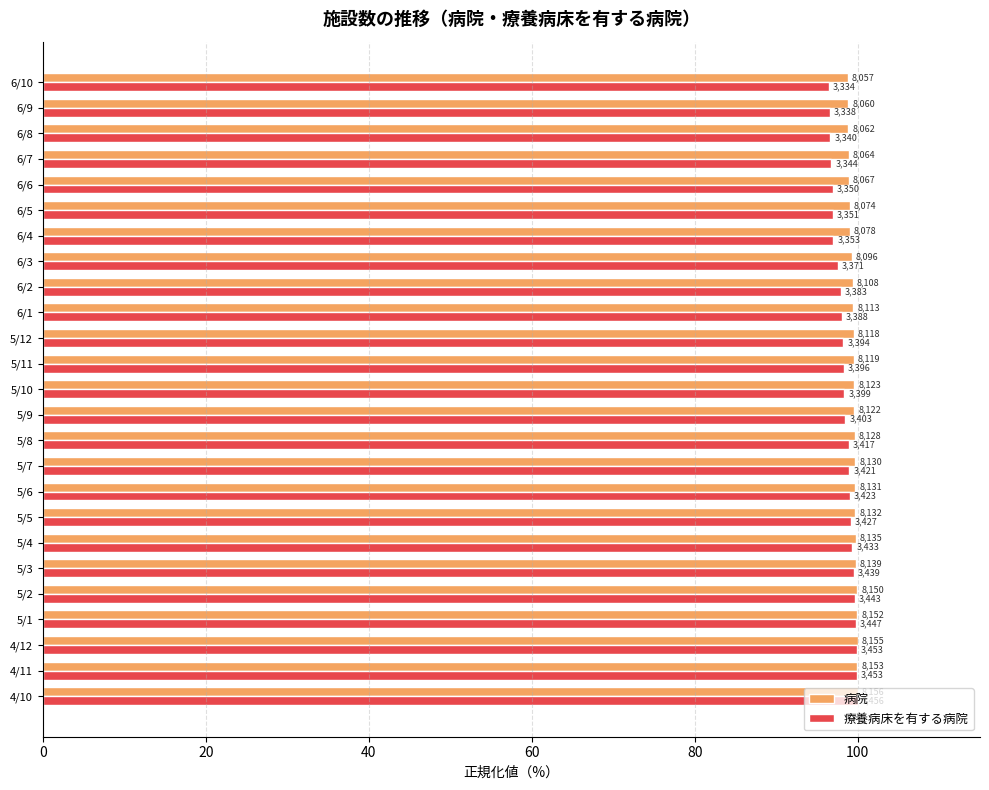

List the series in order of their peak value, lowest first.

病院, 療養病床を有する病院